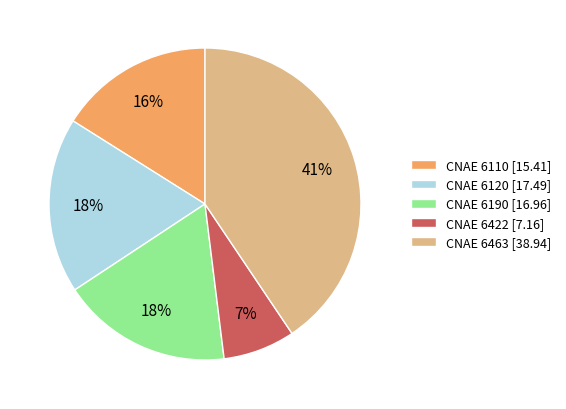

What percentage is the CNAE 6422 [7.16] slice, to the nearest percent?

7%